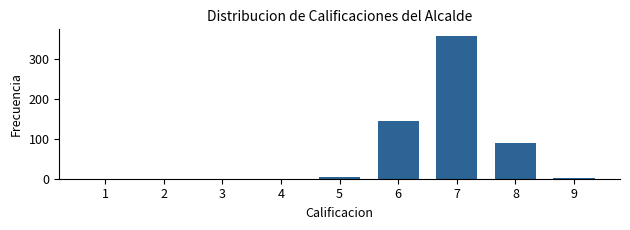

Reading right to left, list all the values displayed in this chart.

9=2	8=91	7=358	6=144	5=5	4=0	3=0	2=0	1=0